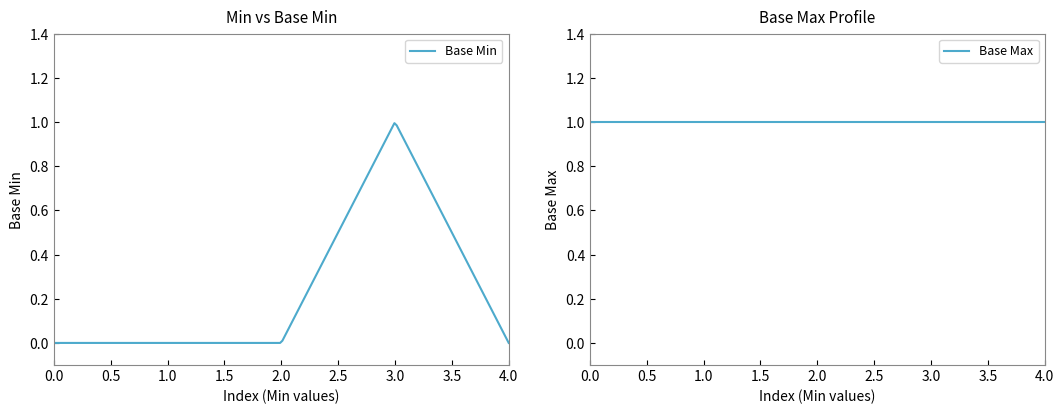

How many data points are above 0?

1